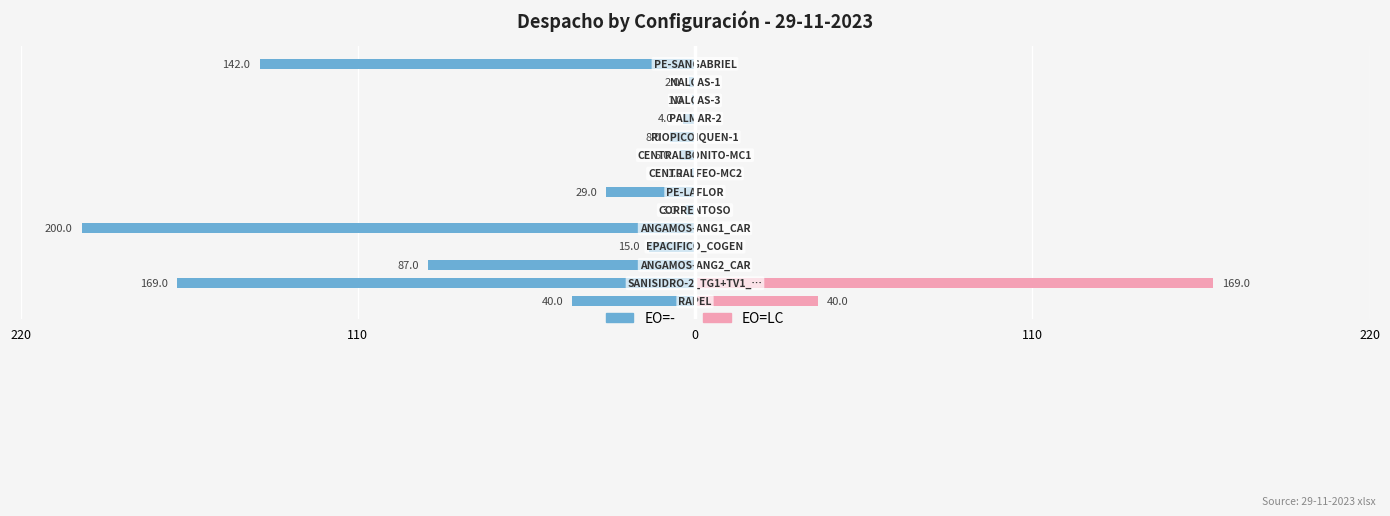

Is the value of EO=- at 7 greater than the value of EO=LC at 7?

No